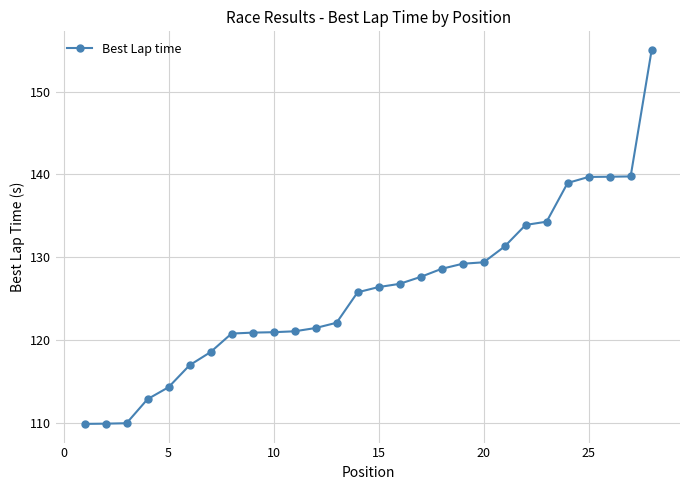

What is the difference between the second highest and second lowest values?

29.8